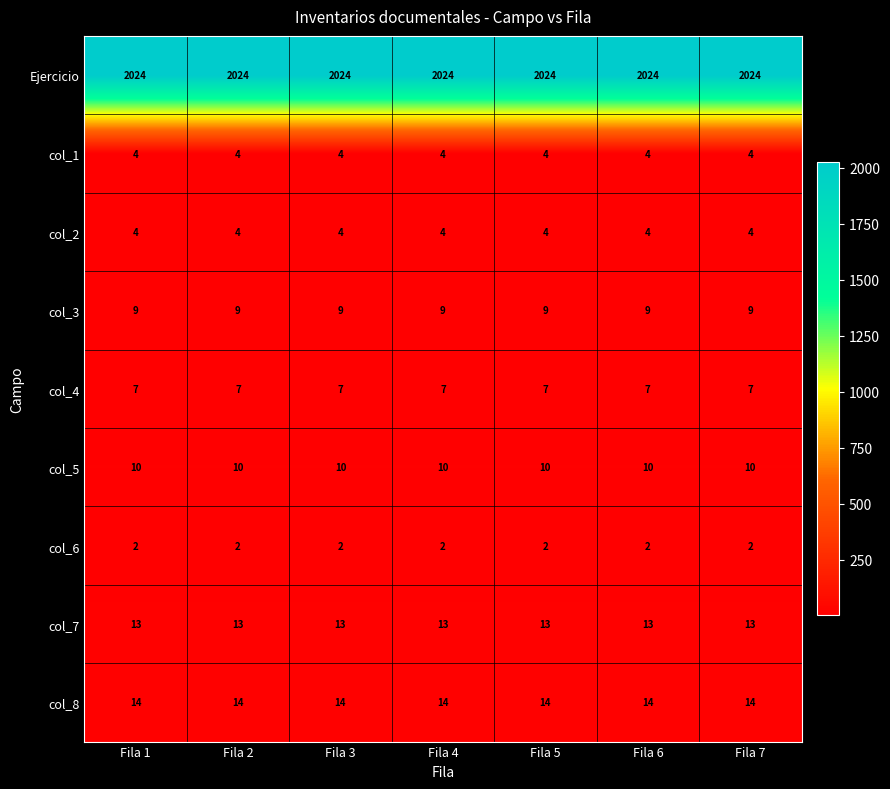

What is the spread (max minus min) of values at Fila 5?

2022